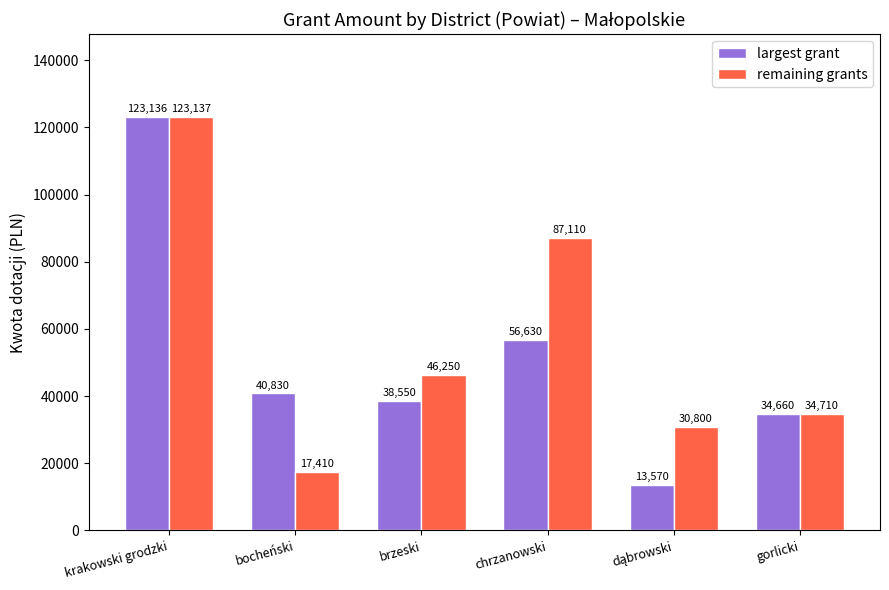

What is the label of the 1st bar from the left?

krakowski grodzki